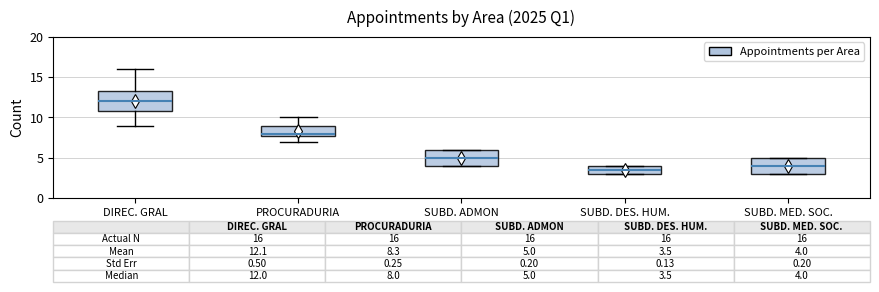

Which box is the tallest, from its lower edge to its upper edge?

DIREC. GRAL